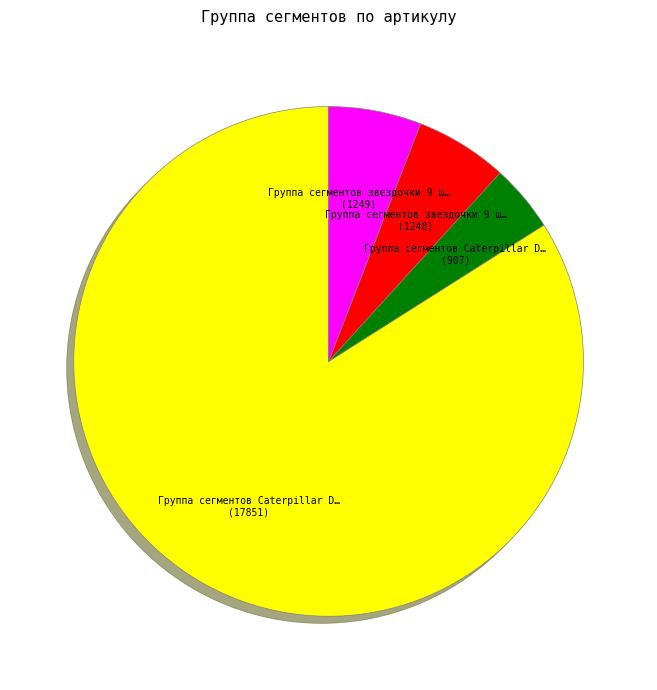

Does any single category account for the majority?

Yes